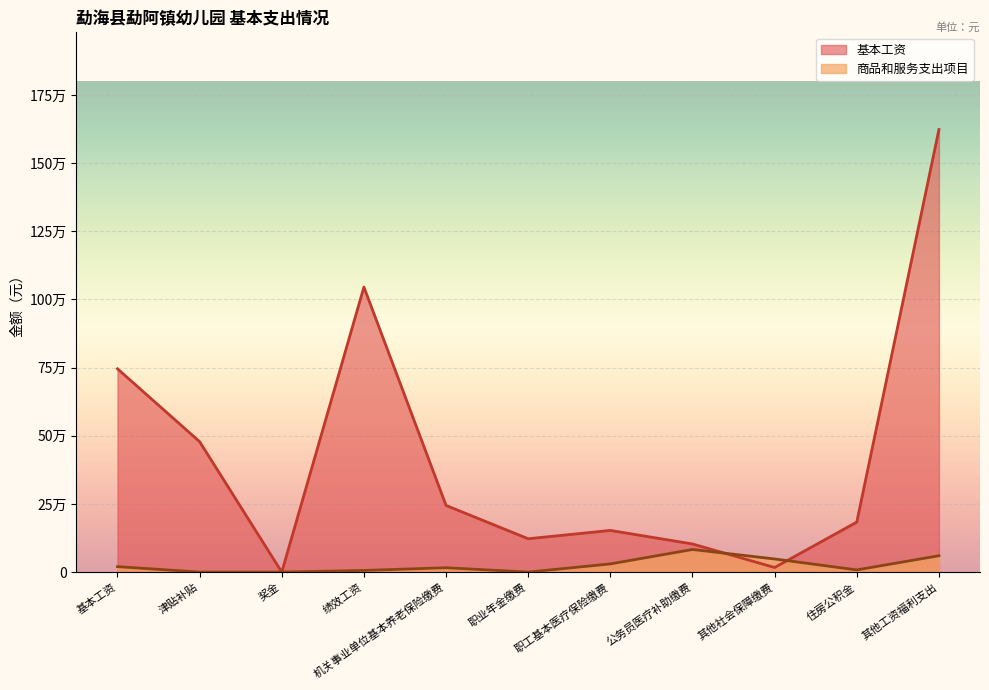

At which category does 基本工资 reach its first local valley?

奖金